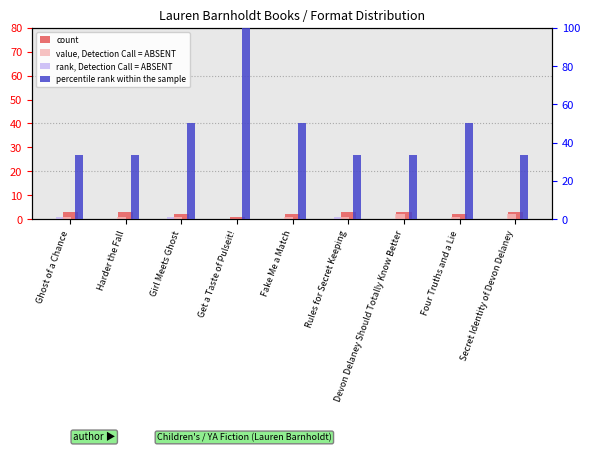

What position from the right is Fake Me a Match?

5